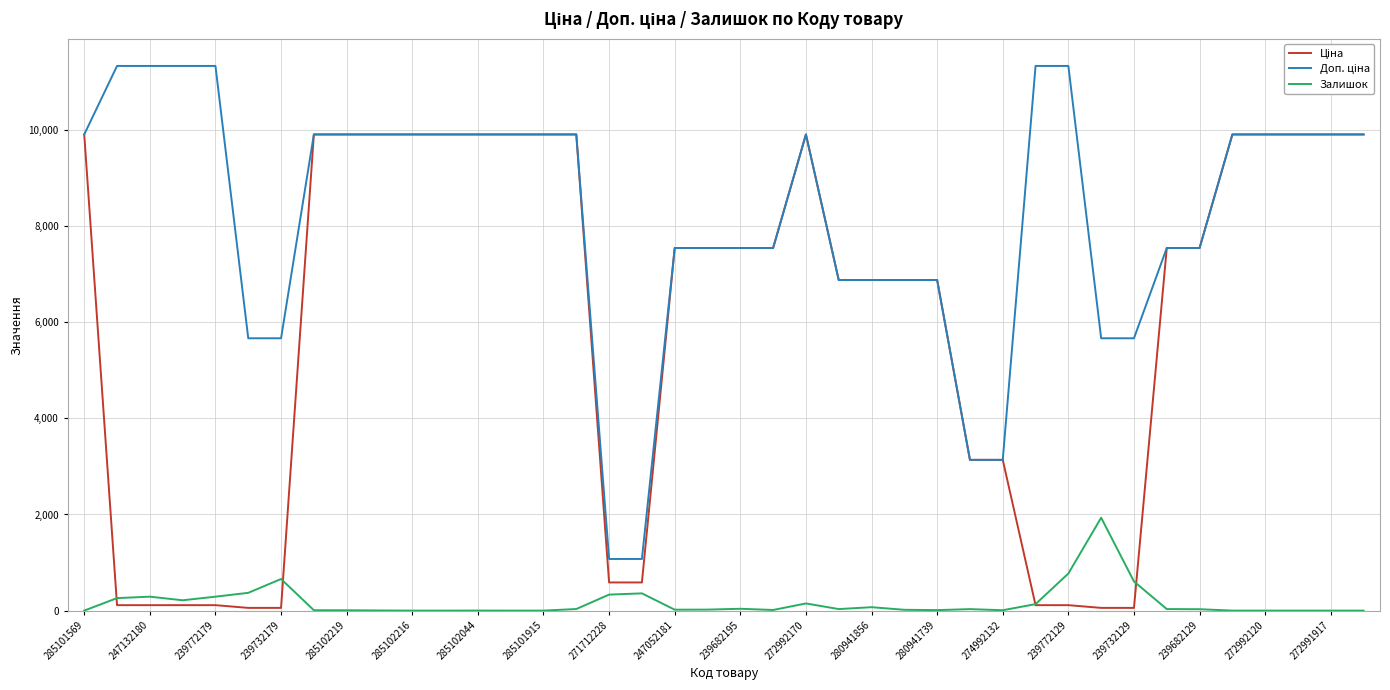

What is the highest value of the Залишок series?

1933.0